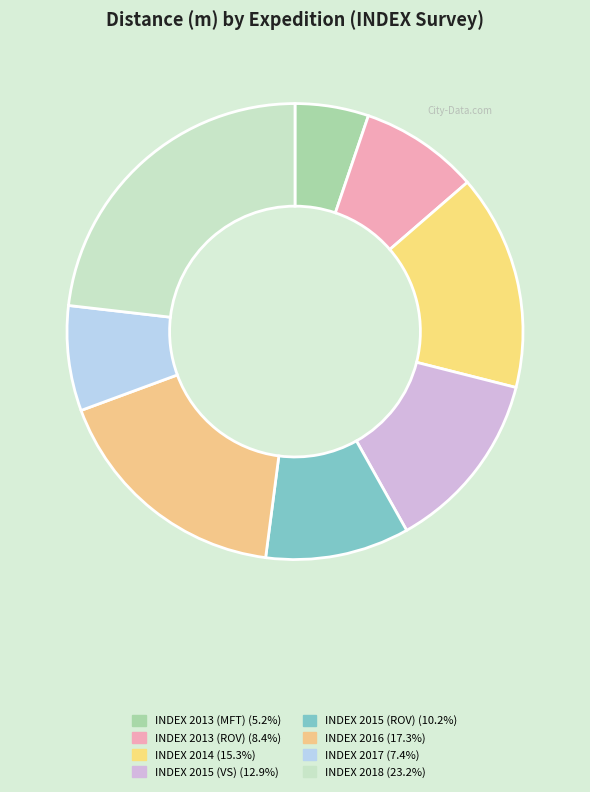

Count the number of slices in the pie.

8